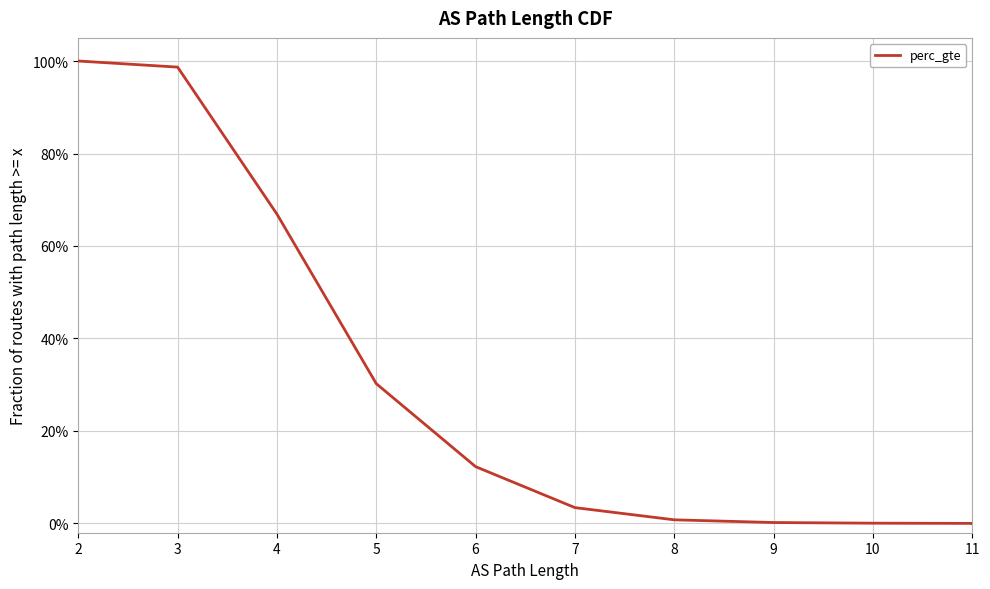

The chart shows a value of 0.7 at 2. True or false?

False